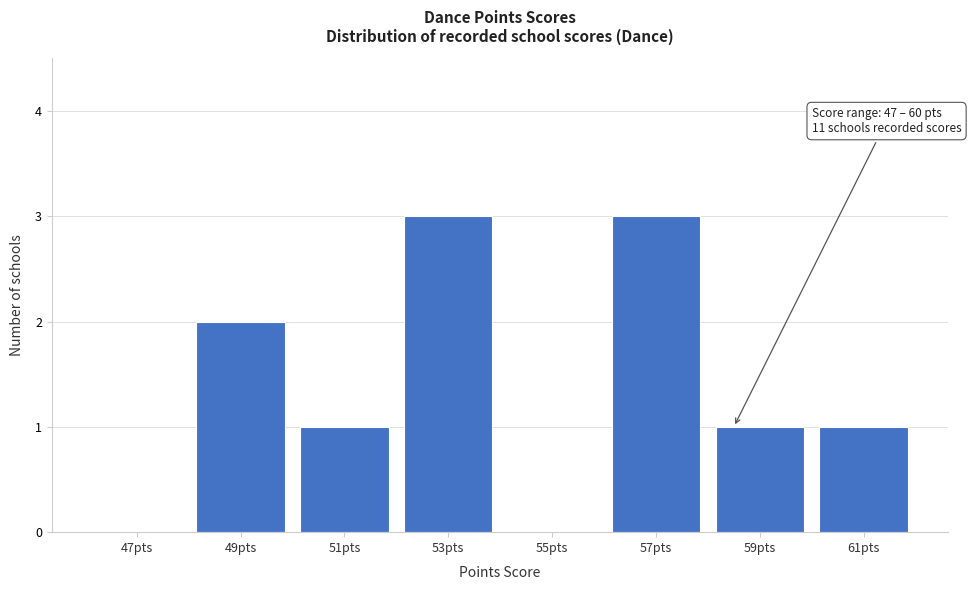

Reading left to right, list all the values displayed in this chart.

47pts=0	49pts=2	51pts=1	53pts=3	55pts=0	57pts=3	59pts=1	61pts=1